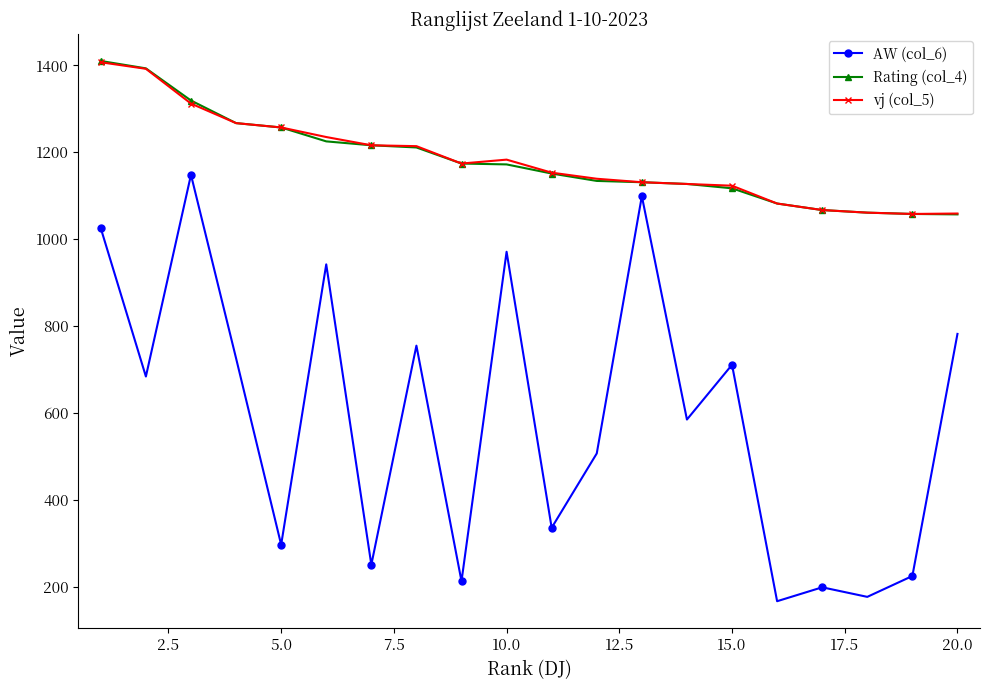

What is the value of the AW (col_6) point at the 19th from the left?

225